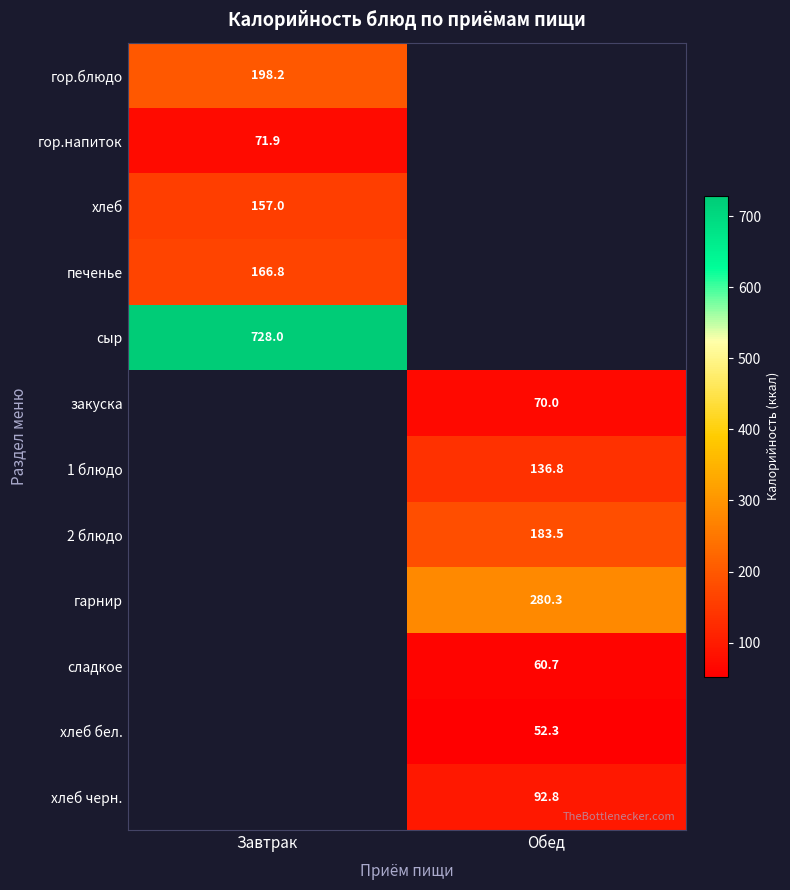

Is the value of печенье at Завтрак greater than the value of сладкое at Обед?

Yes